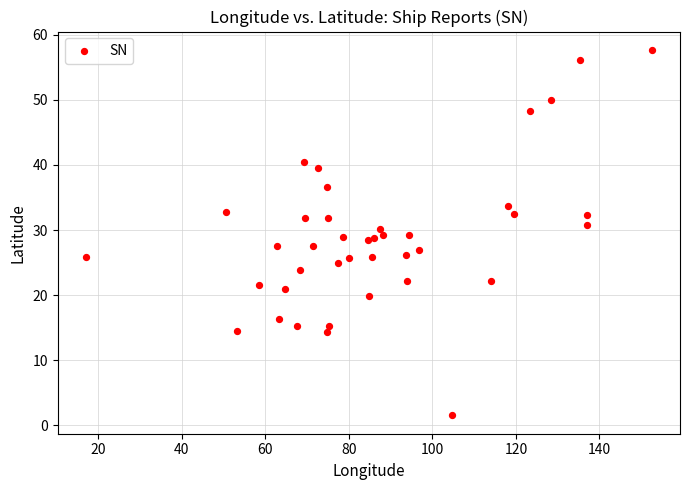

What is the range of Y values (max minus min)?

56.2